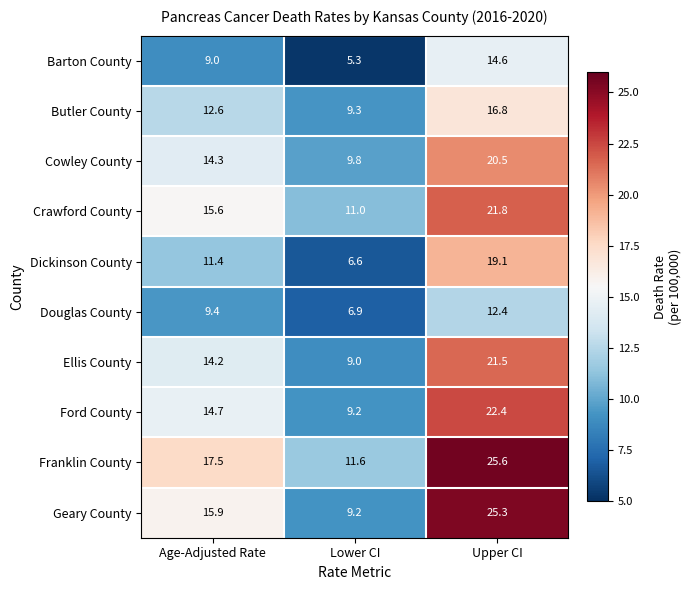

The value of Geary County at Upper CI is 10.0. True or false?

False